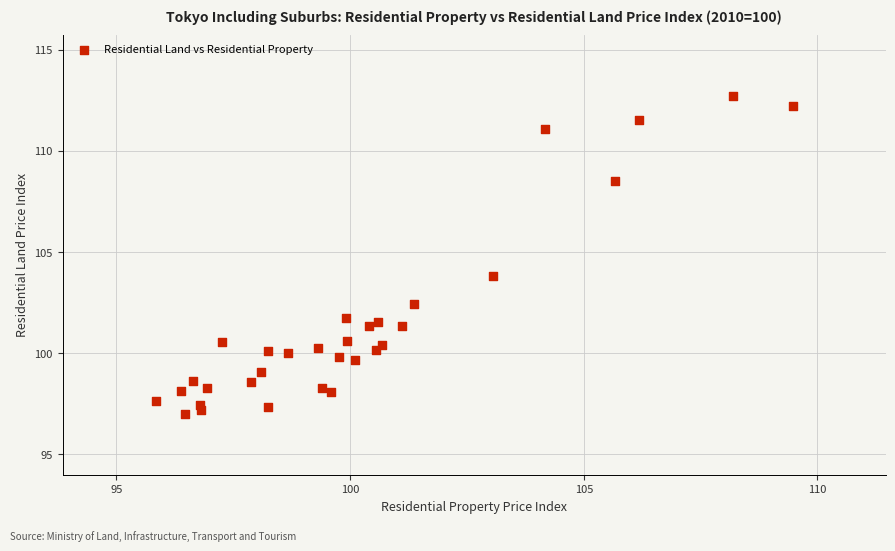

What is the range of Y values (max minus min)?

15.7